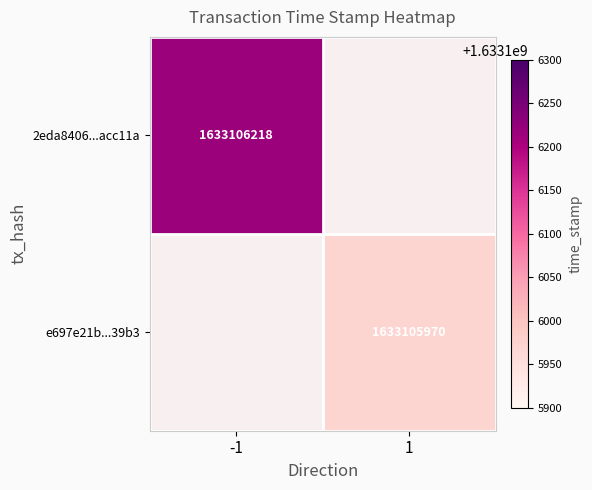

What is the difference between the 2eda8406b2ed9f30757586e97224afc38acc11a values at direction and time_stamp?

1633106219